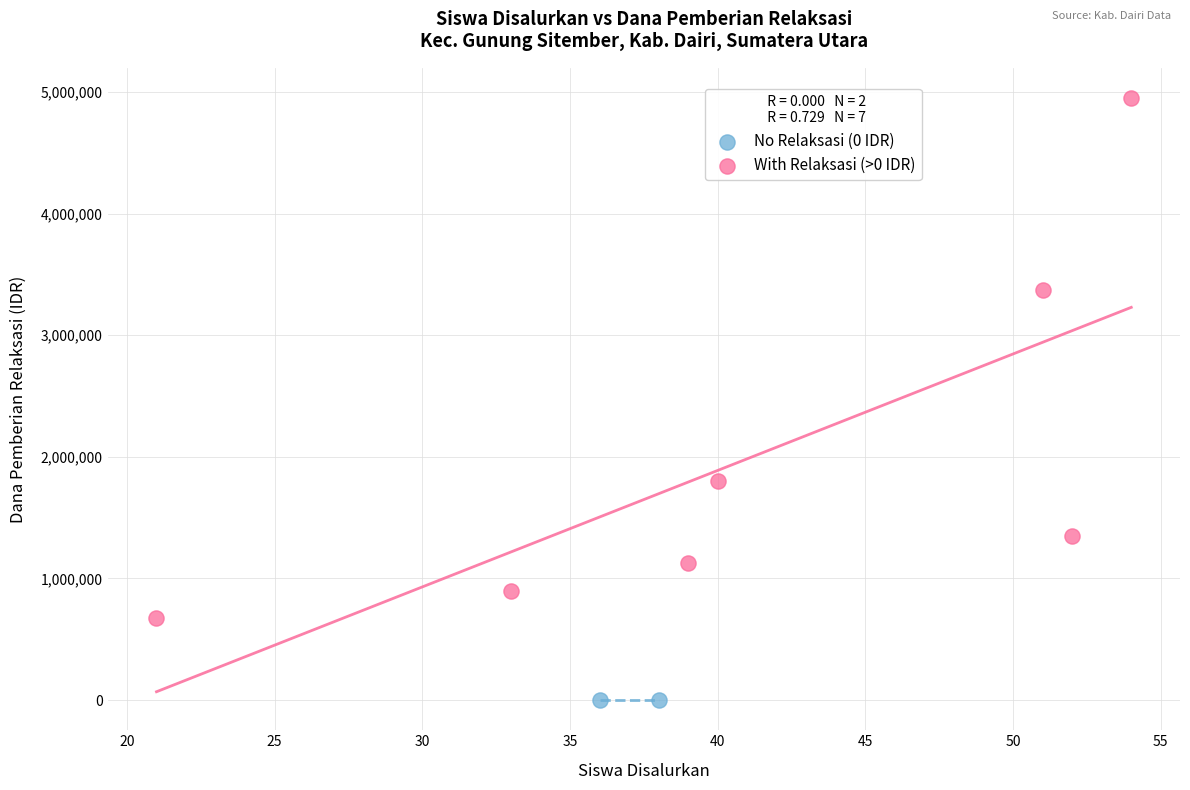

What are all the series names shown in the legend?

No Relaksasi (0 IDR), With Relaksasi (>0 IDR)